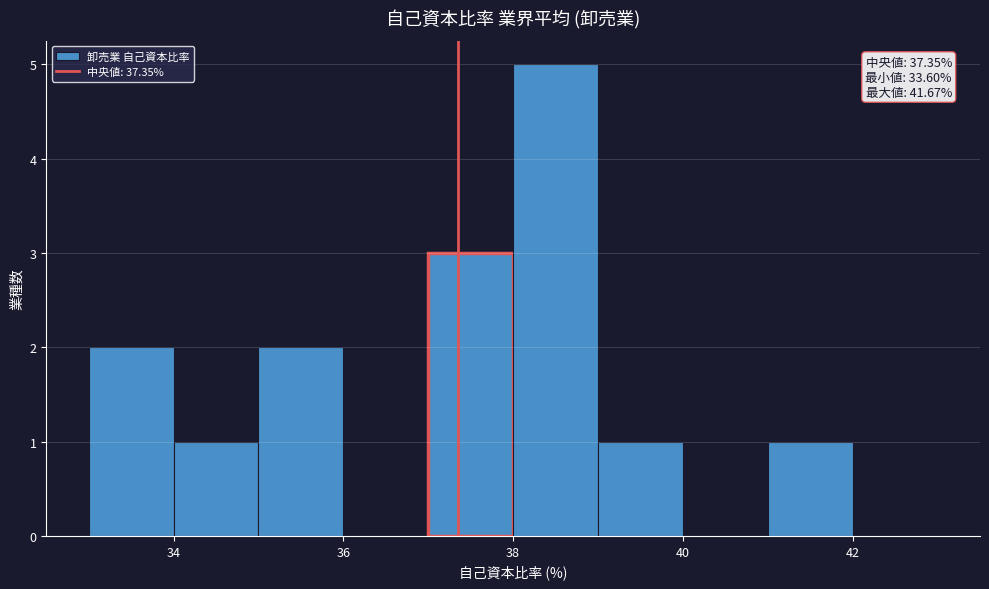

Over which range of the x-axis is the bar tallest?

38 to 39